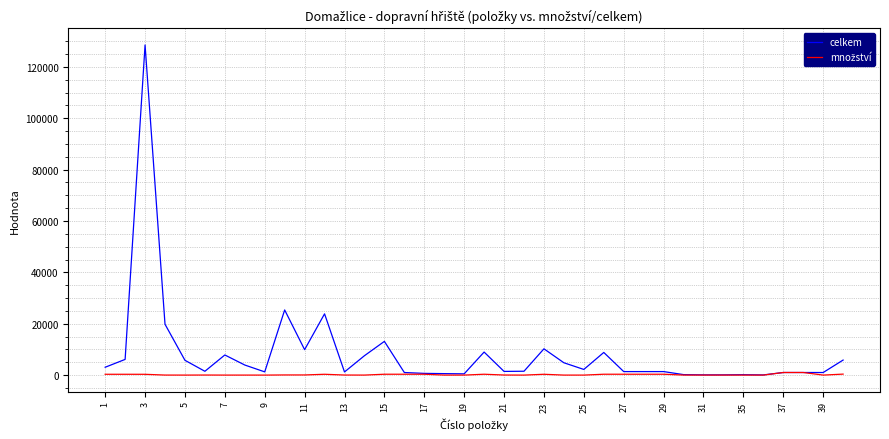

Which series has the widest spread of values?

celkem